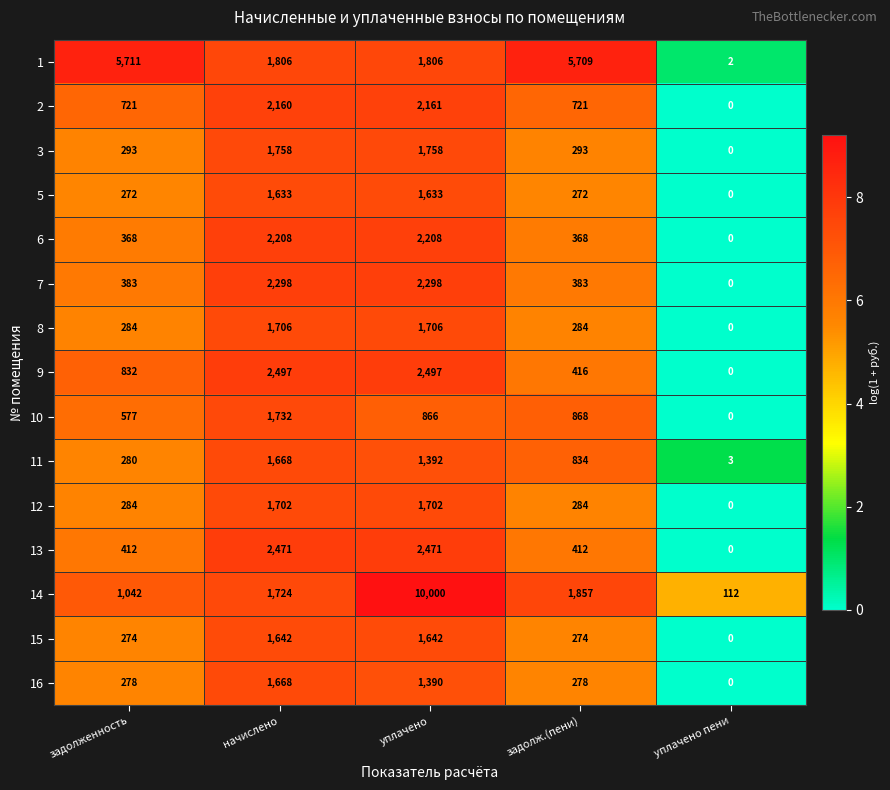

What value does the 5 series have at задолженность?

272